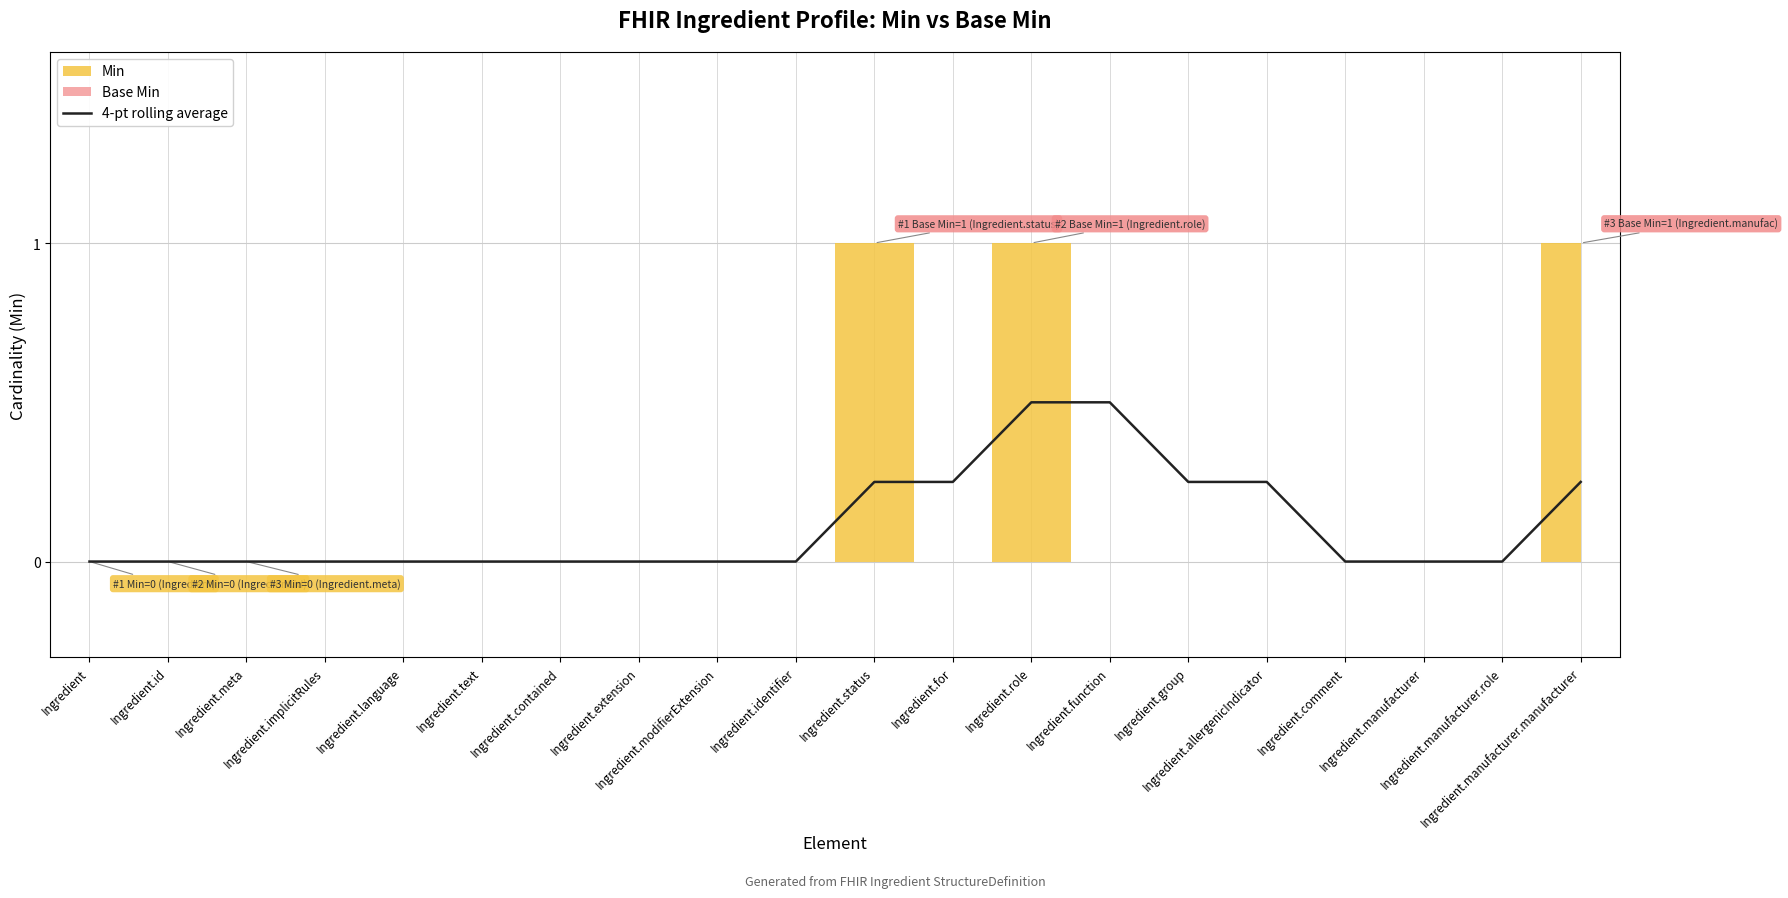

The chart shows a value of -0.2 at Ingredient.modifierExtension. True or false?

False